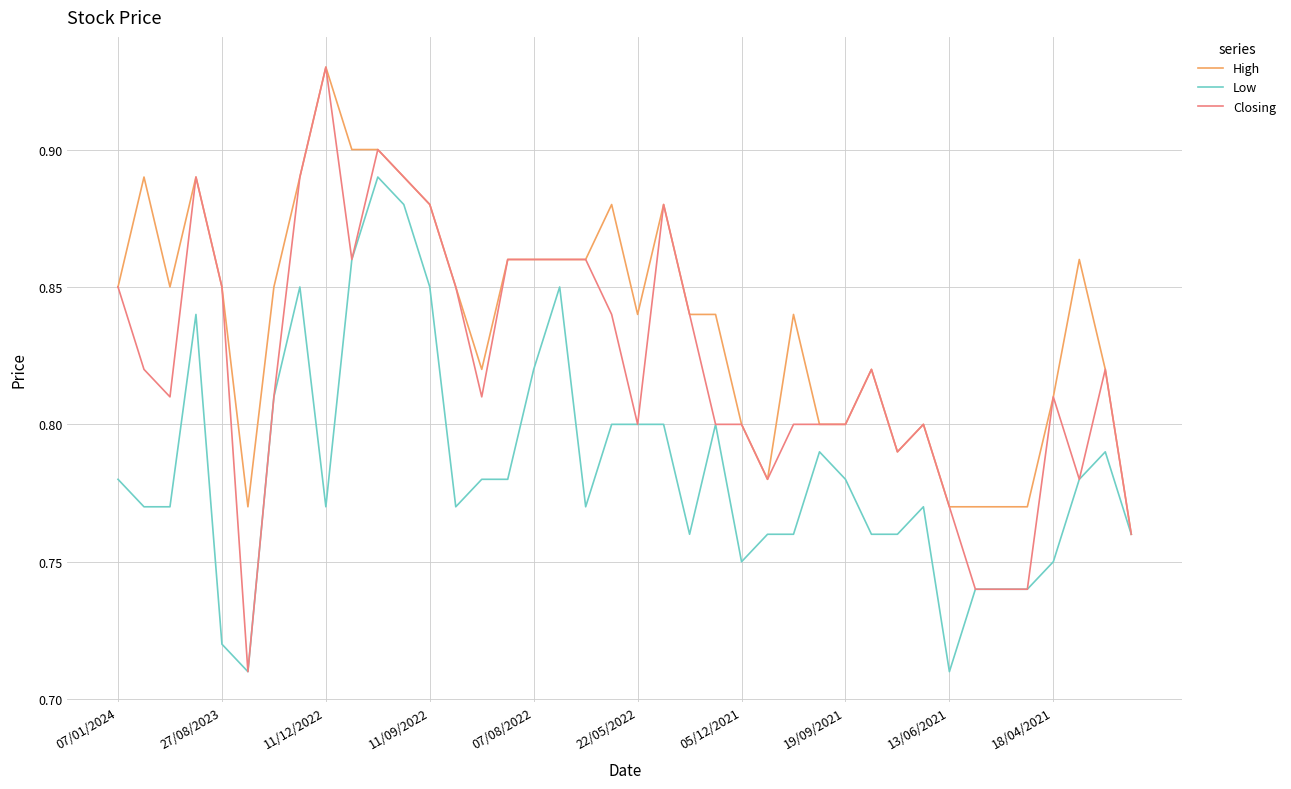

List the series in order of their overall mean, highest first.

High, Closing, Low